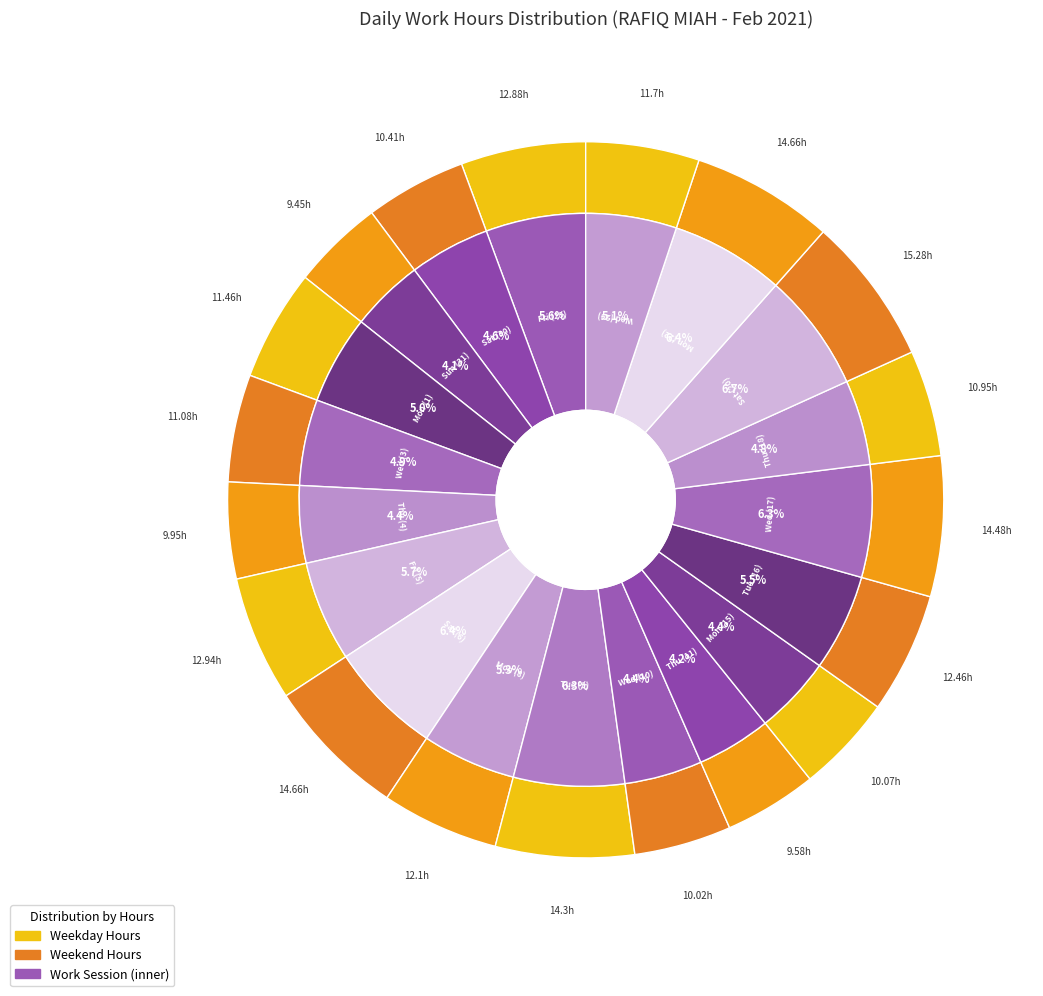

To the nearest percent, what portion does Thu (11) represent?

4%